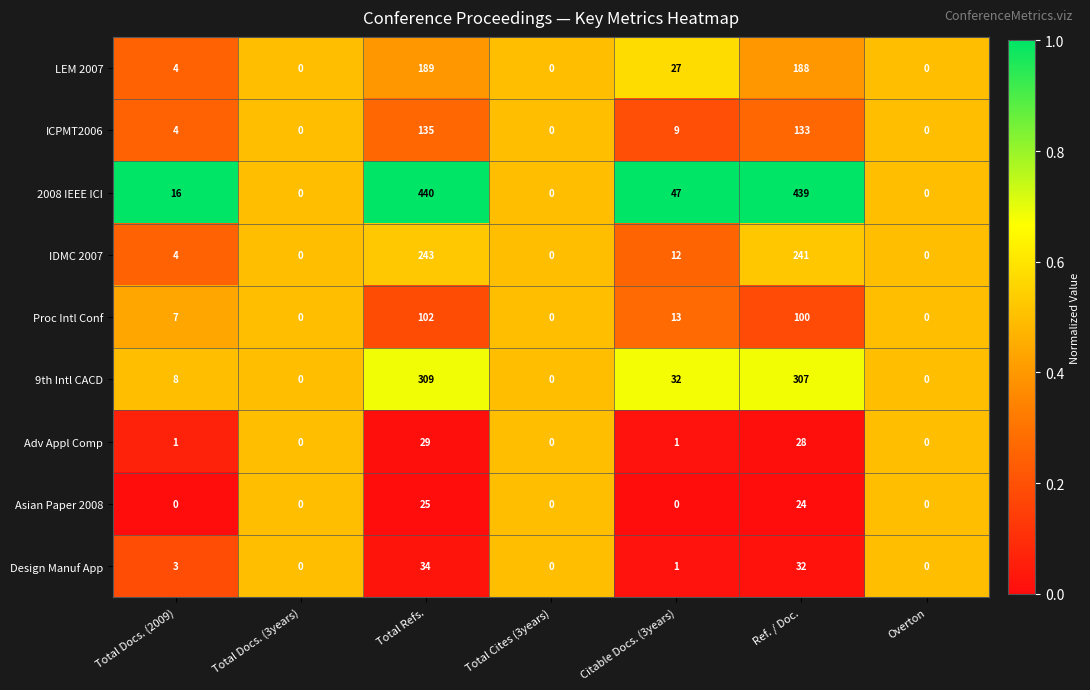

List the series in order of their peak value, lowest first.

Asian Paper 2008, Adv Appl Comp, Design Manuf App, Proc Intl Conf, ICPMT2006, LEM 2007, IDMC 2007, 9th Intl CACD, 2008 IEEE ICI